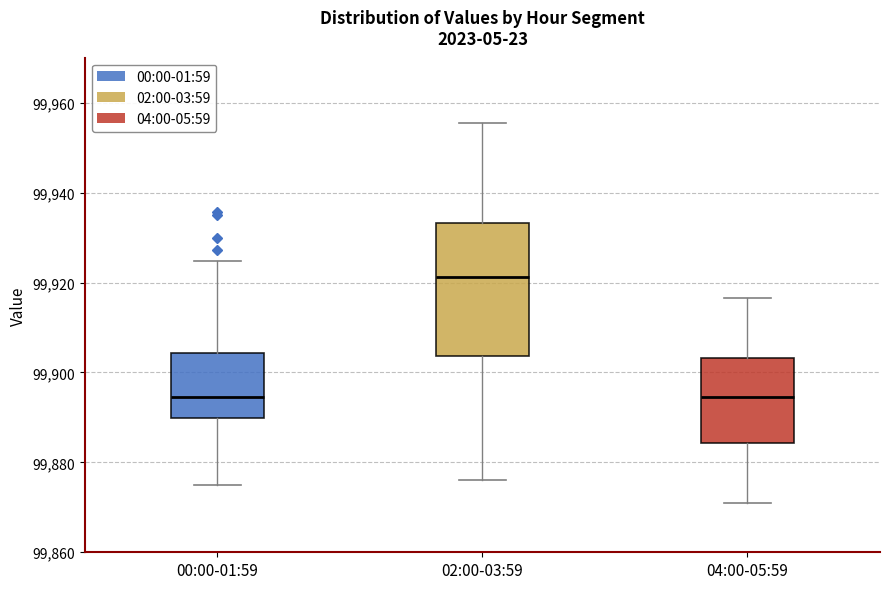

Which box is the tallest, from its lower edge to its upper edge?

02:00-03:59